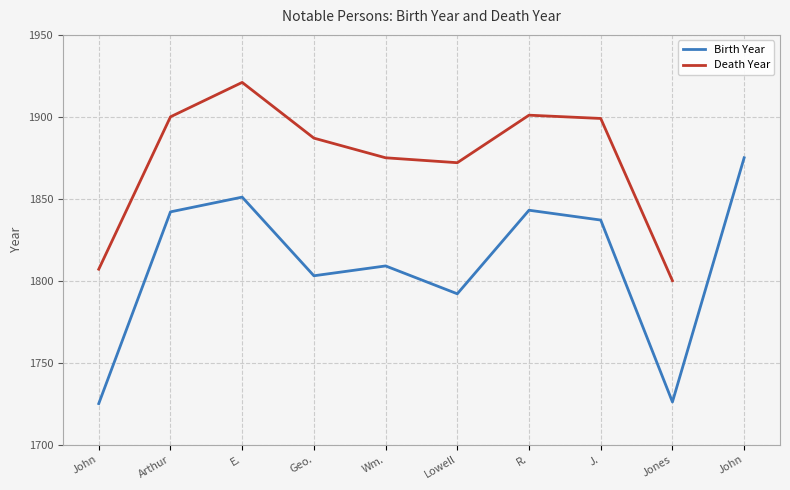

True or false: Death Year and Birth Year intersect in this chart.

False